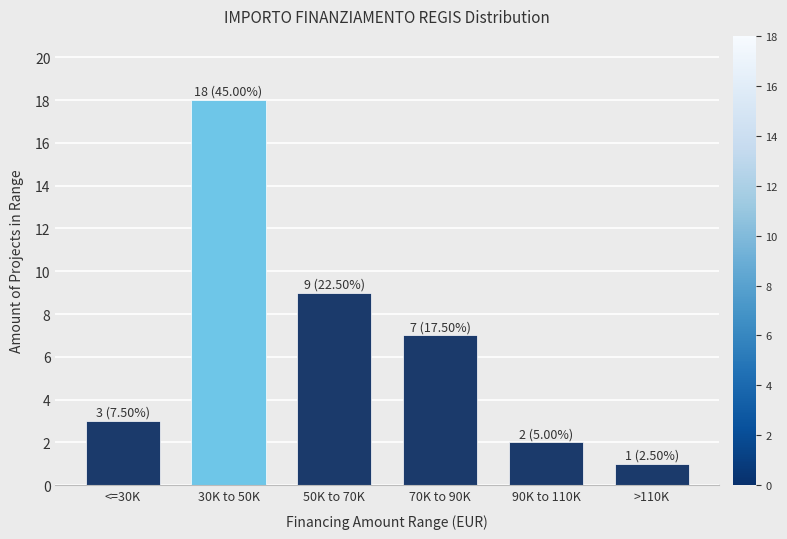

Reading left to right, list all the values displayed in this chart.

<=30K=3	30K to 50K=18	50K to 70K=9	70K to 90K=7	90K to 110K=2	>110K=1